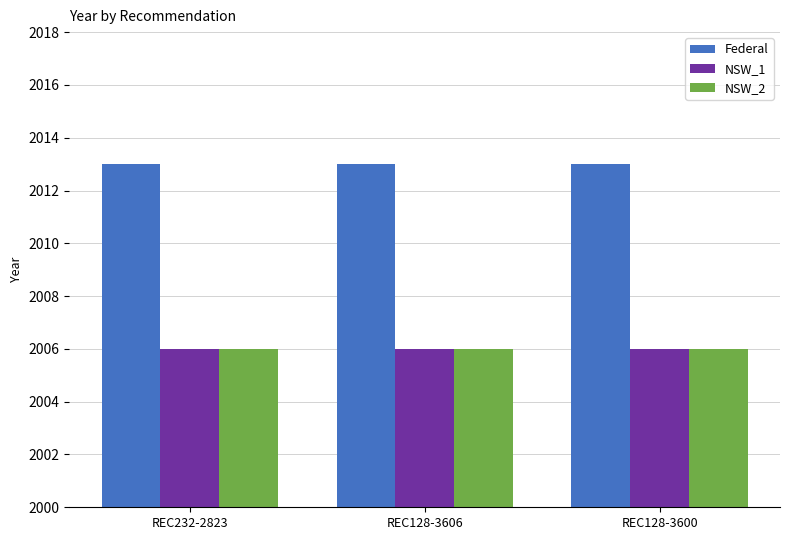

Reading right to left, what are all the values shown in this chart?

Federal: 2013	2013	2013
NSW_1: 2006	2006	2006
NSW_2: 2006	2006	2006